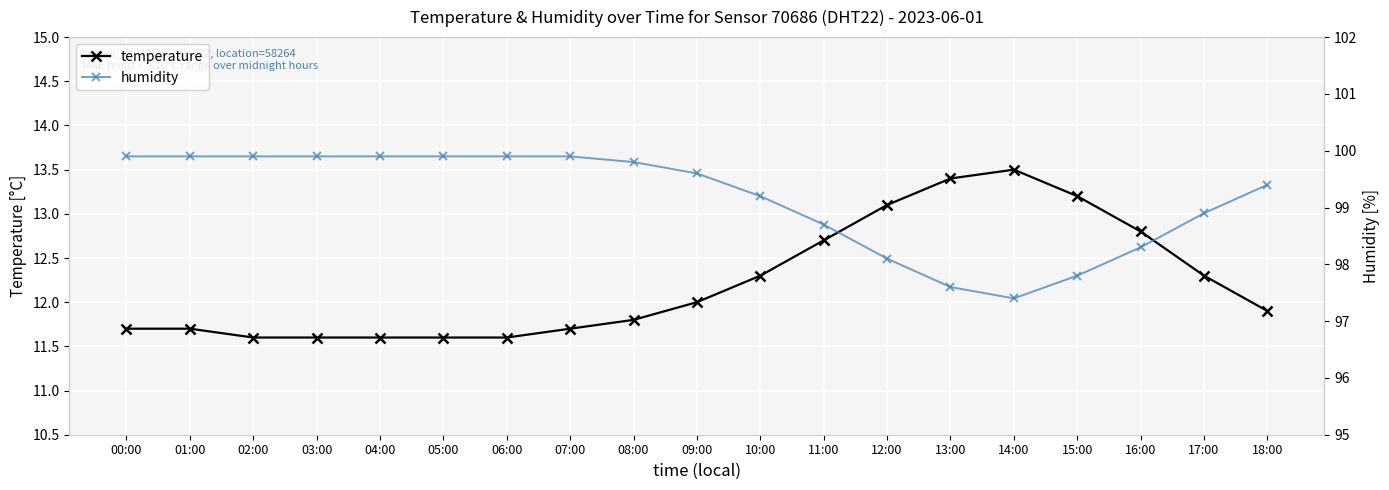

How many data points does each series have?

19